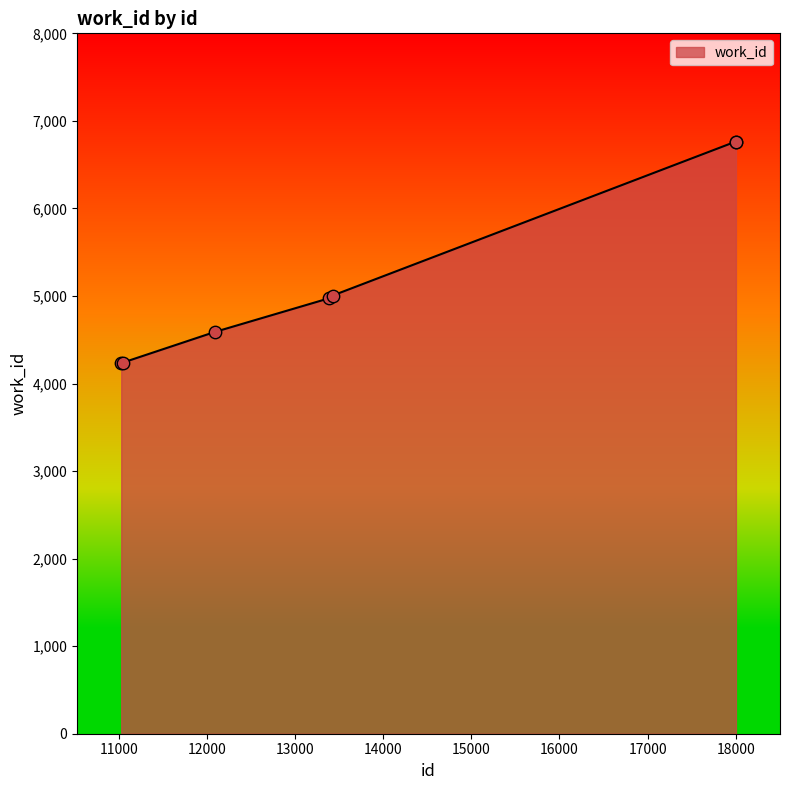

What is the sum of all values?

36573